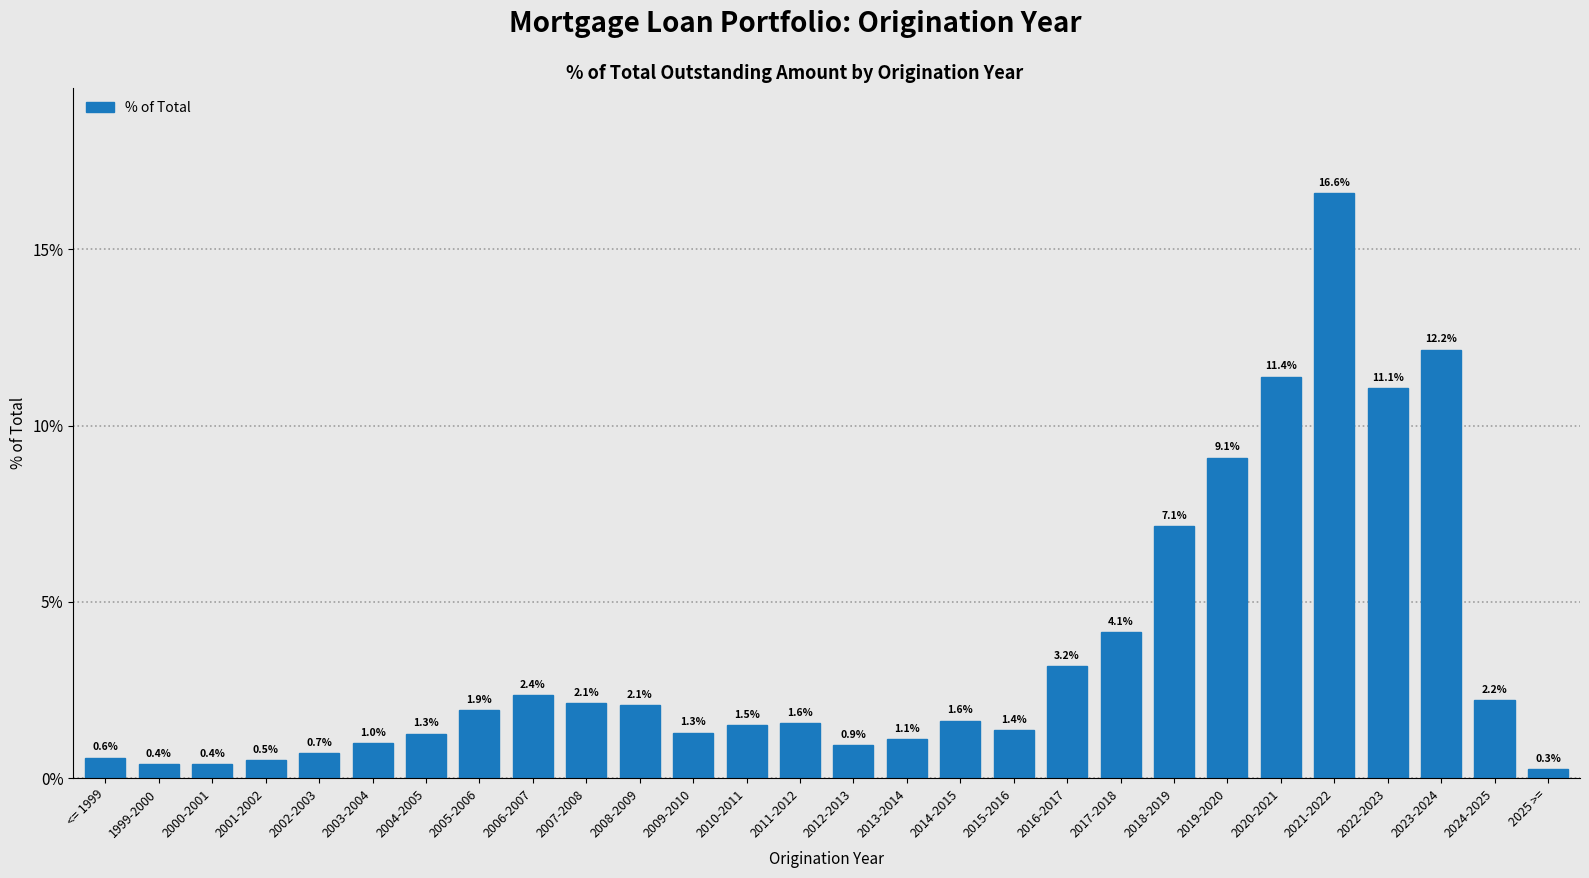

Reading left to right, transcribe all the data shown in this chart.

0.6	0.4	0.4	0.5	0.7	1.0	1.3	1.9	2.4	2.1	2.1	1.3	1.5	1.6	0.9	1.1	1.6	1.4	3.2	4.1	7.1	9.1	11.4	16.6	11.1	12.2	2.2	0.3